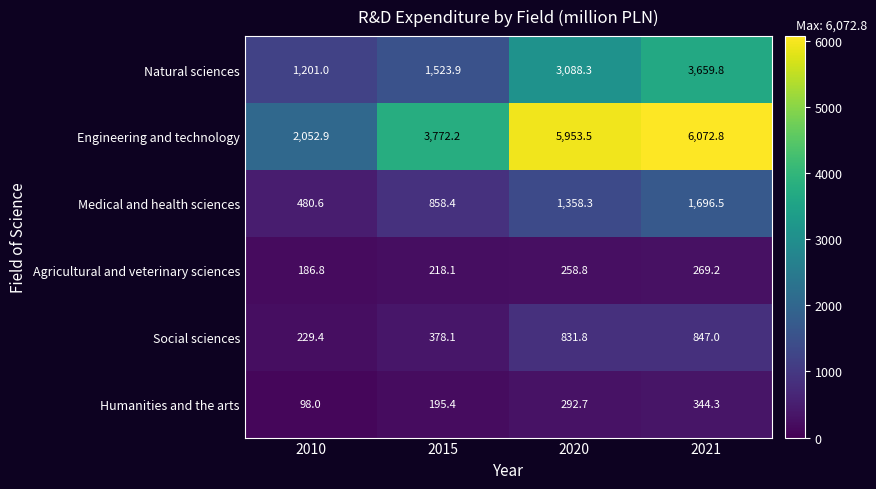

At which label does Natural sciences first exceed 3088?

2020